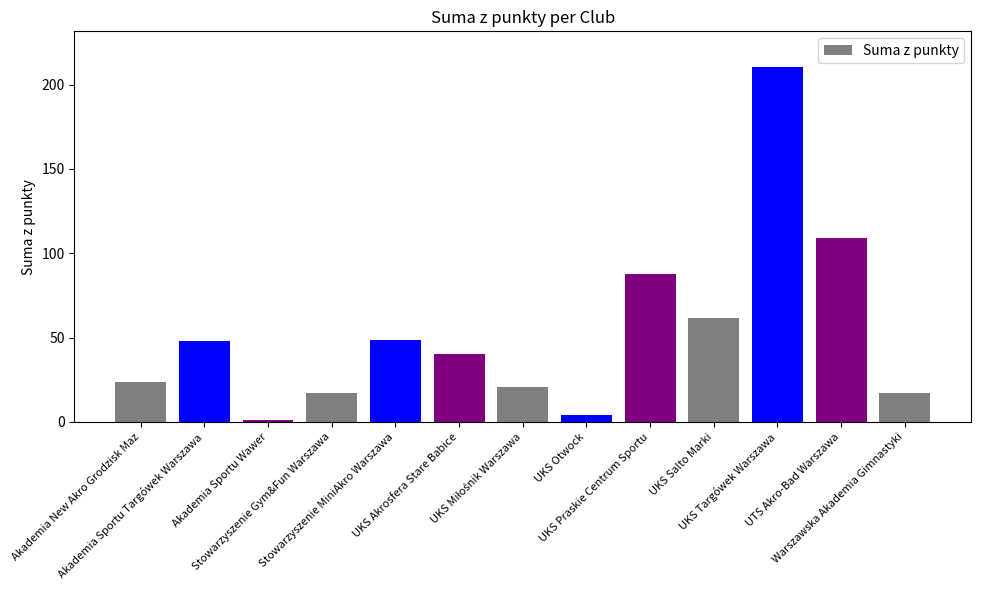

What is the greatest value displayed?

210.5